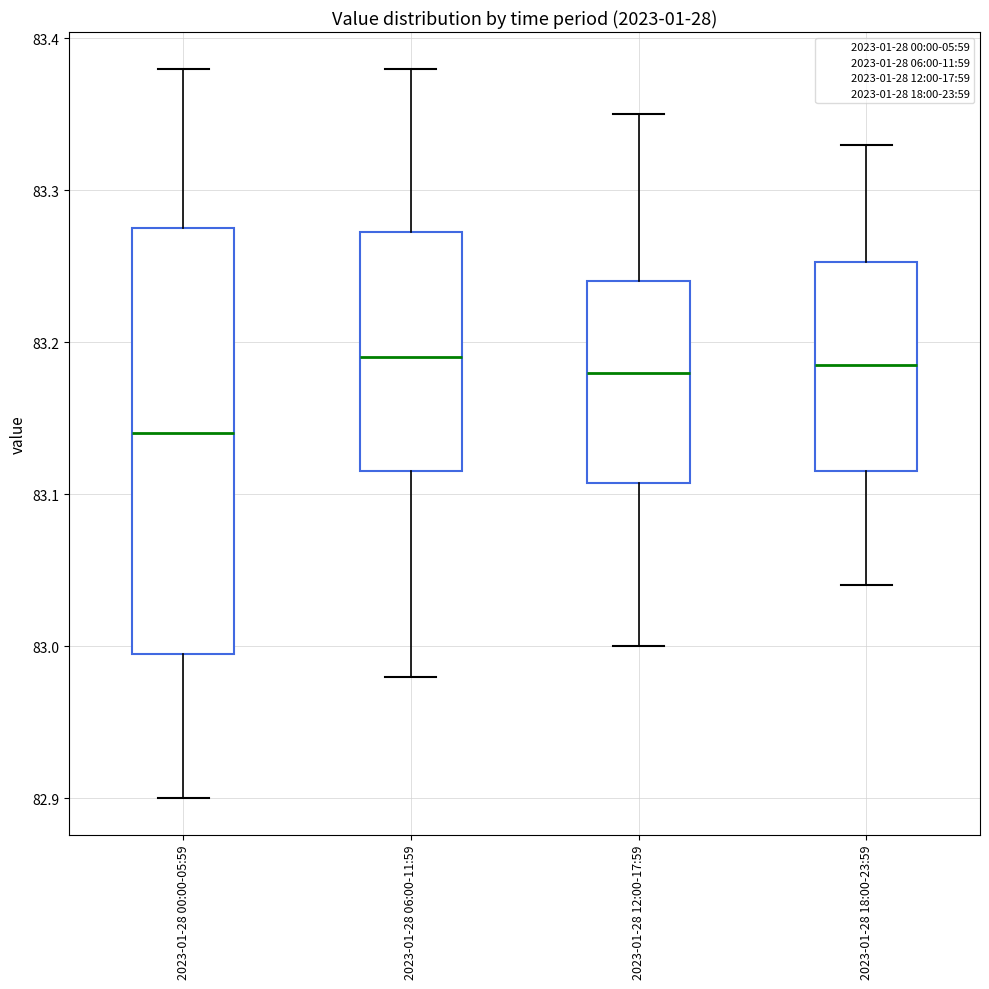

Which box is the tallest, from its lower edge to its upper edge?

2023-01-28 00:00-05:59